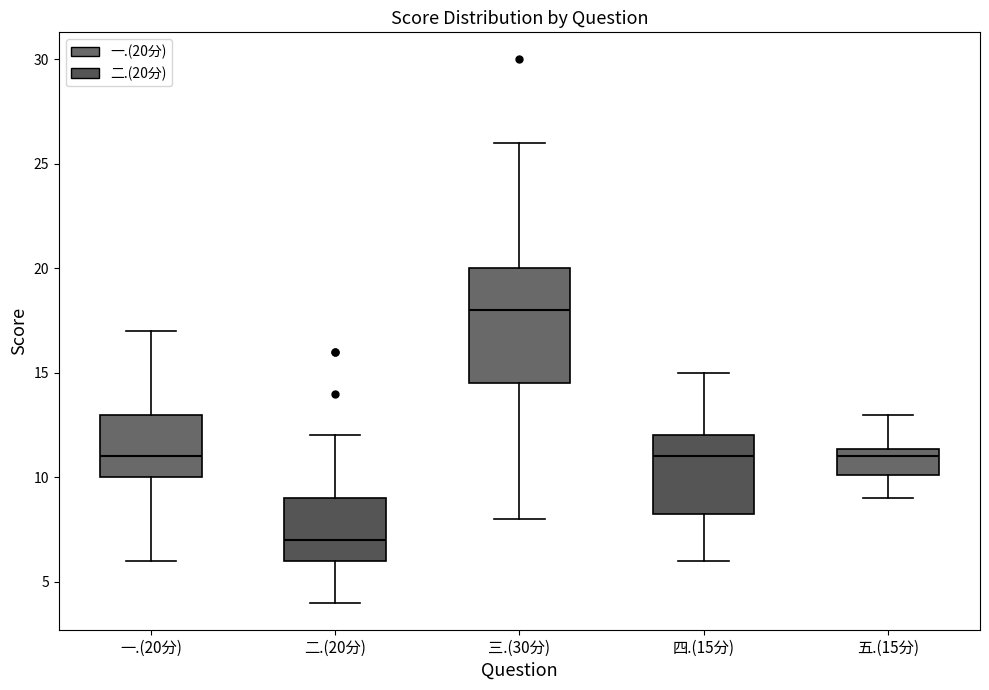

Which box has the lowest median line?

二.(20分)